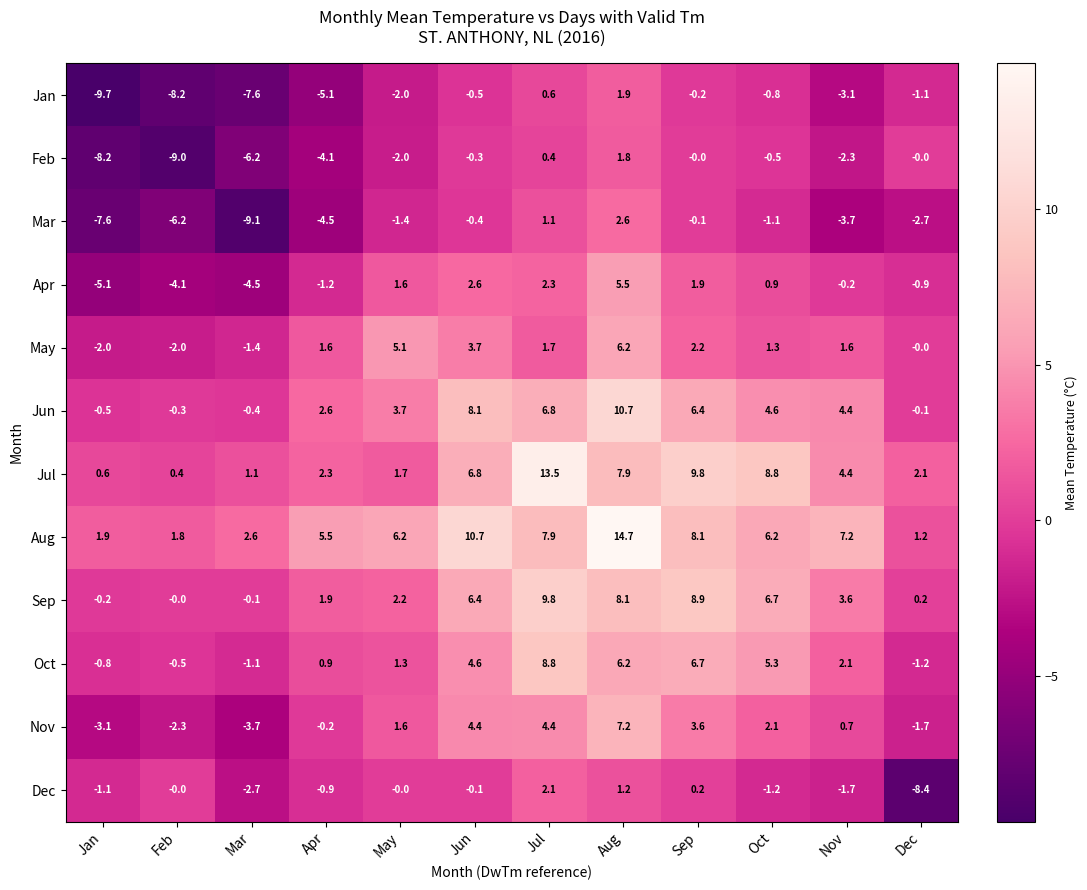

Which series has the largest range (max minus min)?

Aug